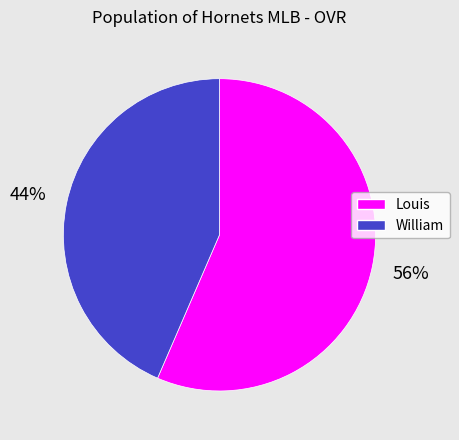

To the nearest percent, what is the average slice percentage?

50%